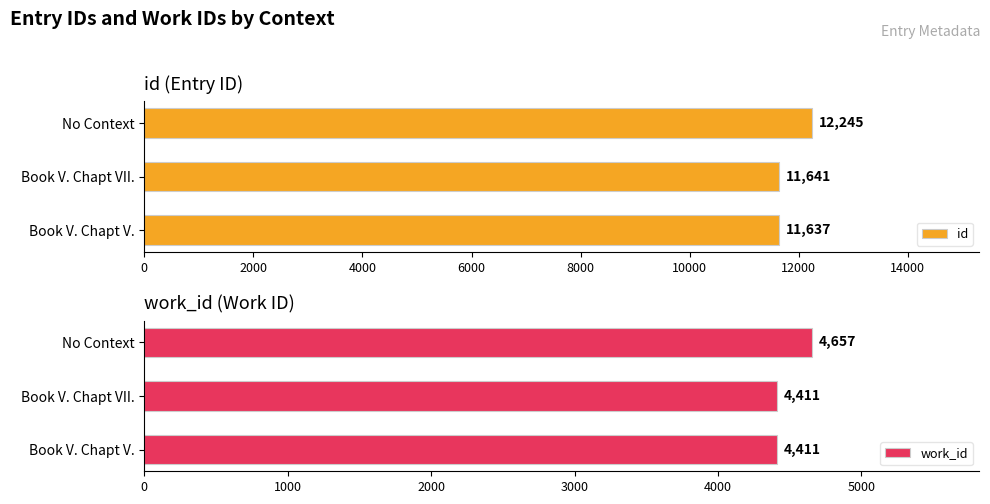

Is it true that id equals 4938 at Book V. Chapt VII.?

False